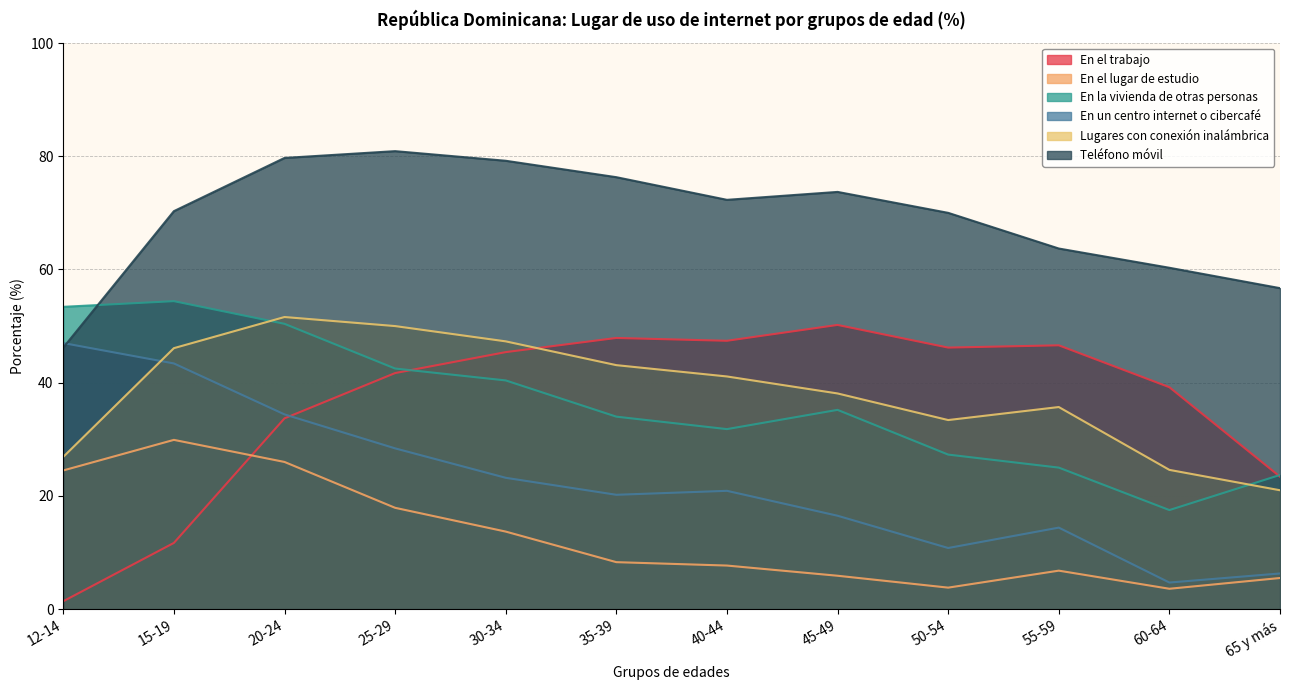

List the labels in order of En el trabajo value, smallest first.

12-14, 15-19, 65 y más, 20-24, 60-64, 25-29, 30-34, 50-54, 55-59, 40-44, 35-39, 45-49